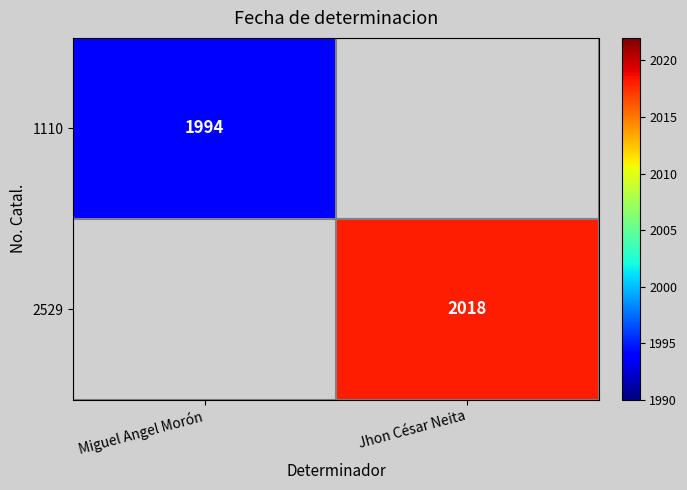

At how many categories does at least one series exceed 1998?

1